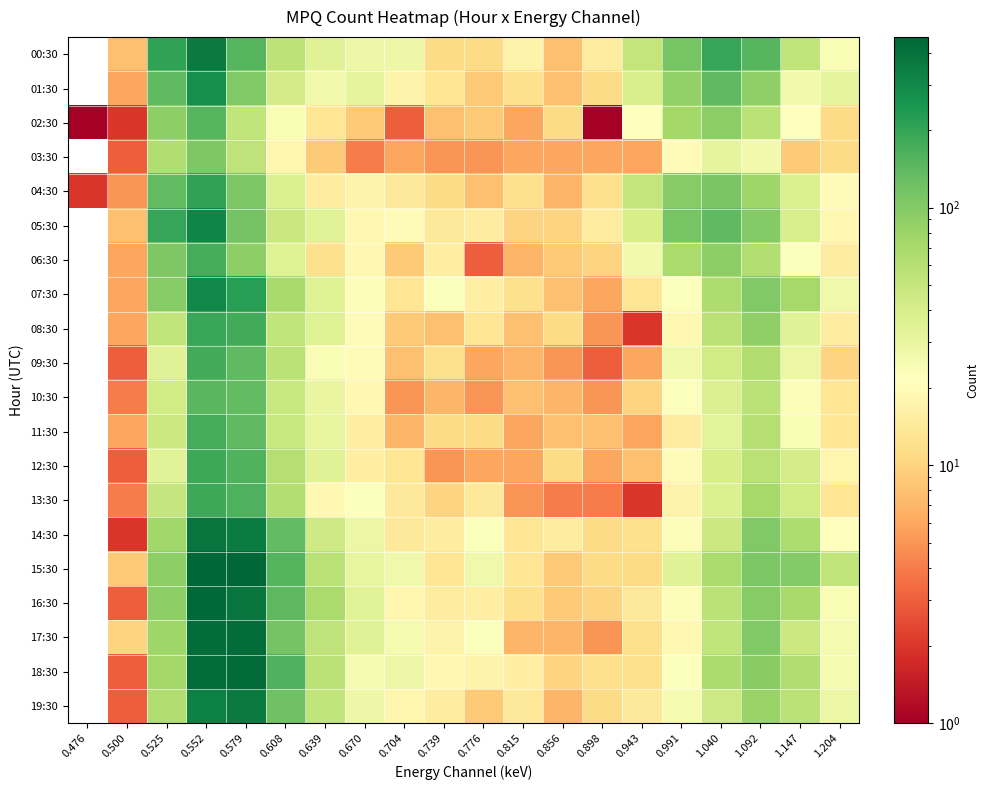

Which series changed the most between 0.670 and 0.991?

05:30